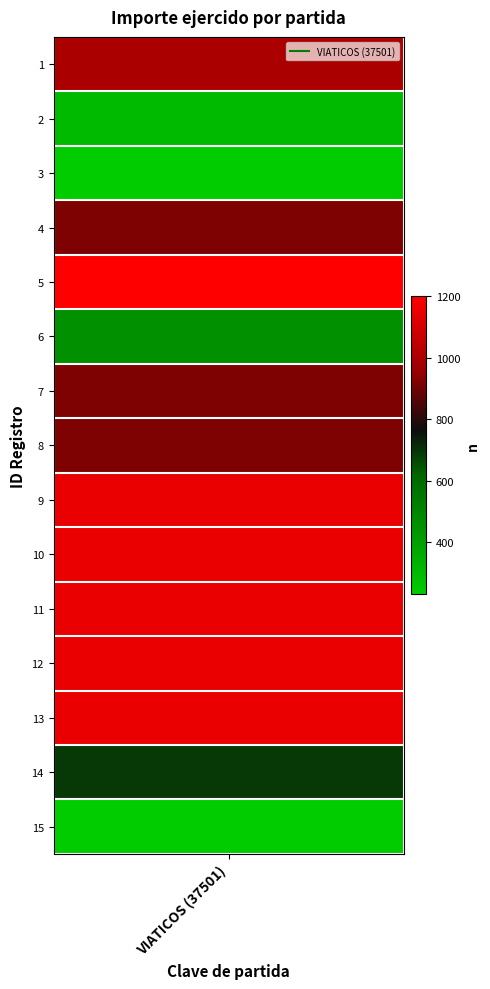

List the labels in order of value, smallest first.

3, 15, 2, 6, 14, 4, 7, 8, 1, 9, 10, 11, 12, 13, 5